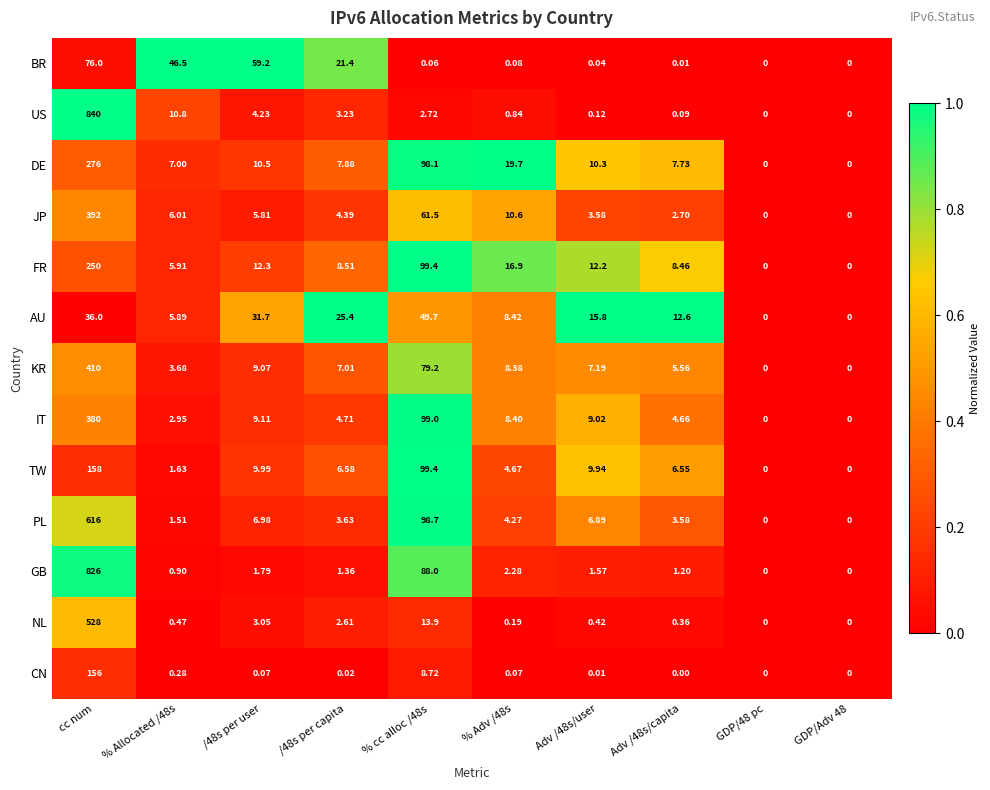

At which label does KR reach its peak?

cc num